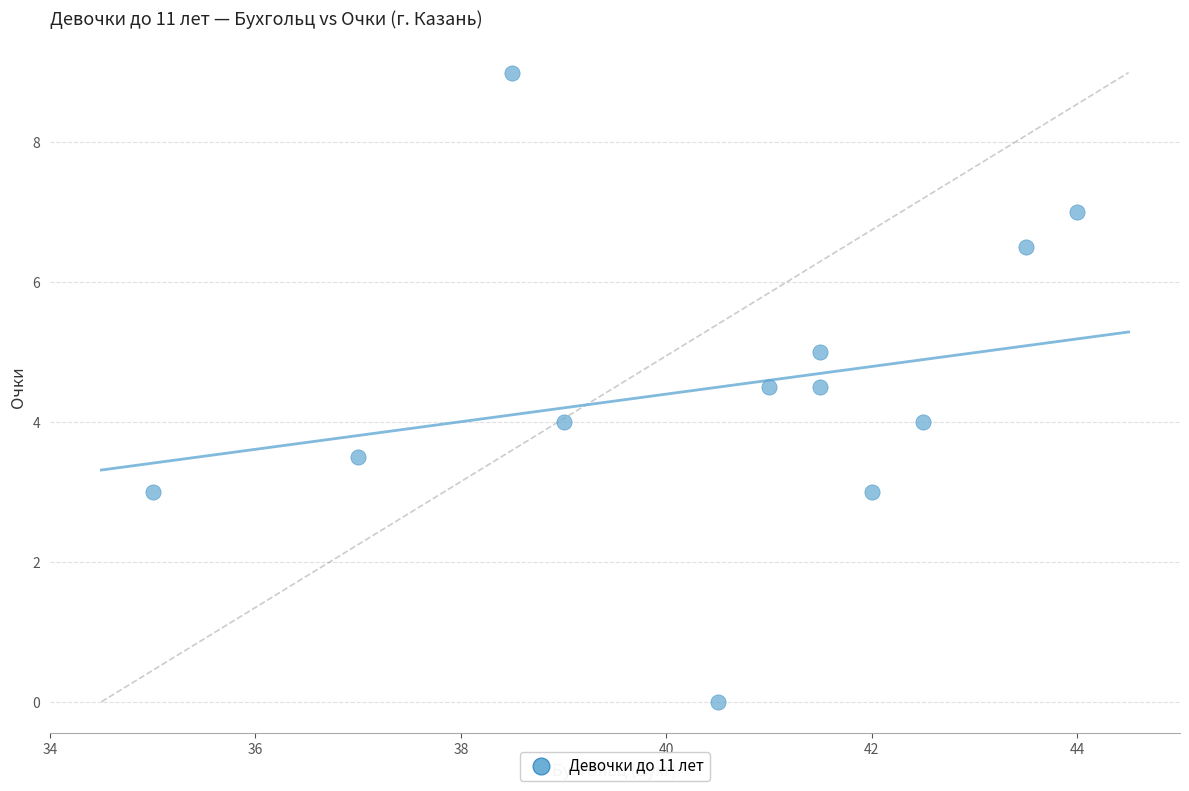

What is the range of Y values (max minus min)?

9.0